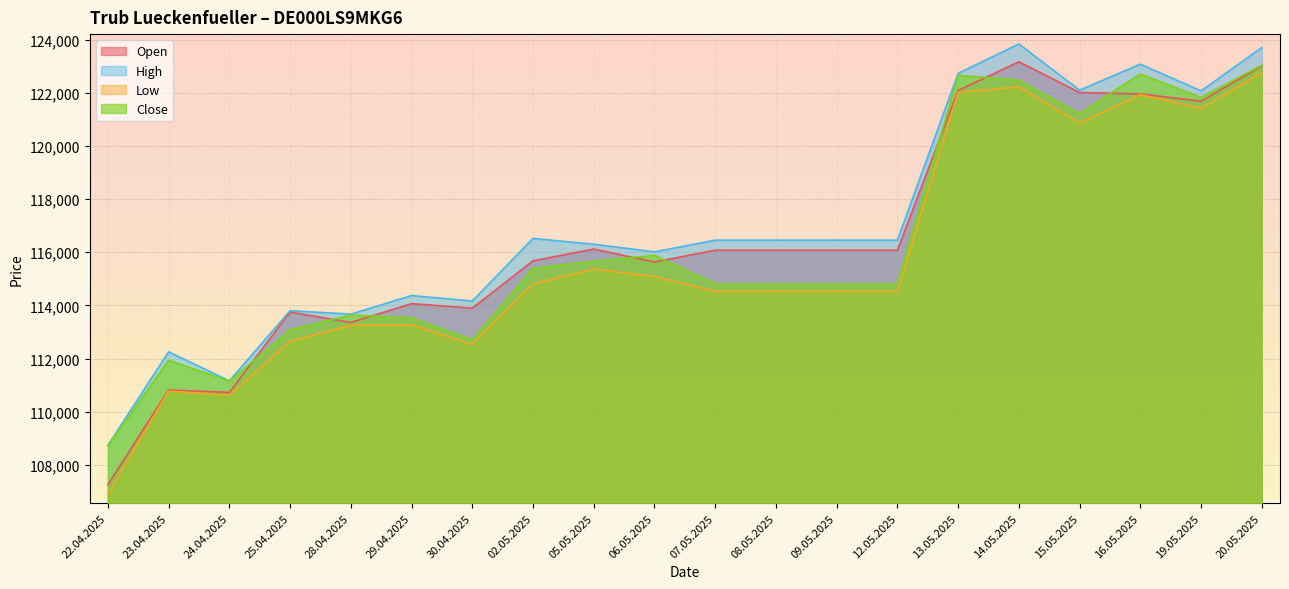

What is the value of the Open point at the 16th from the left?

123169